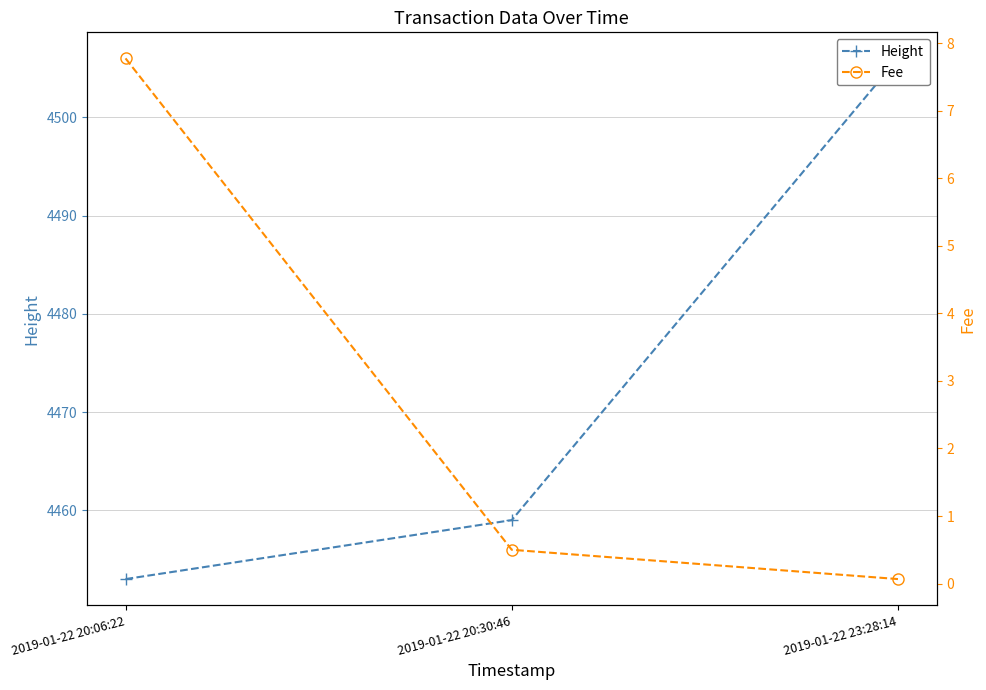

Which has a higher value, 2019-01-22 20:06:22 or 2019-01-22 23:28:14?

2019-01-22 23:28:14